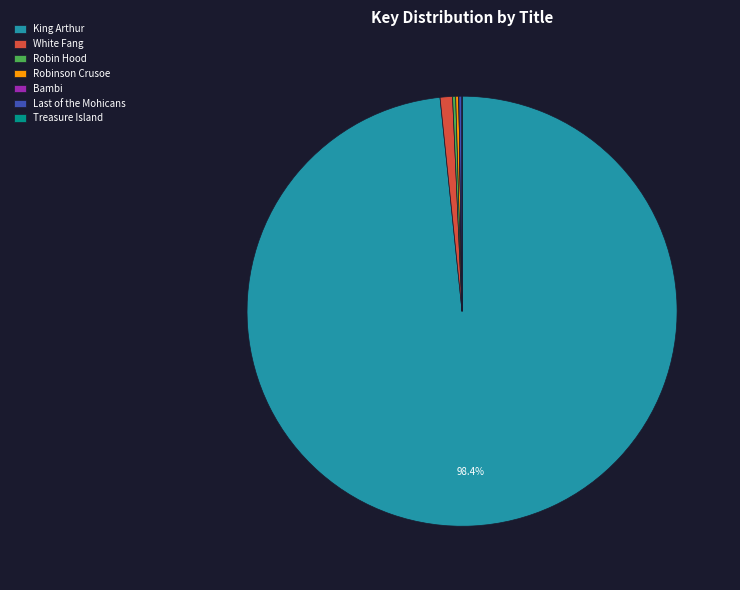

Which slice represents more than half of the pie?

King Arthur